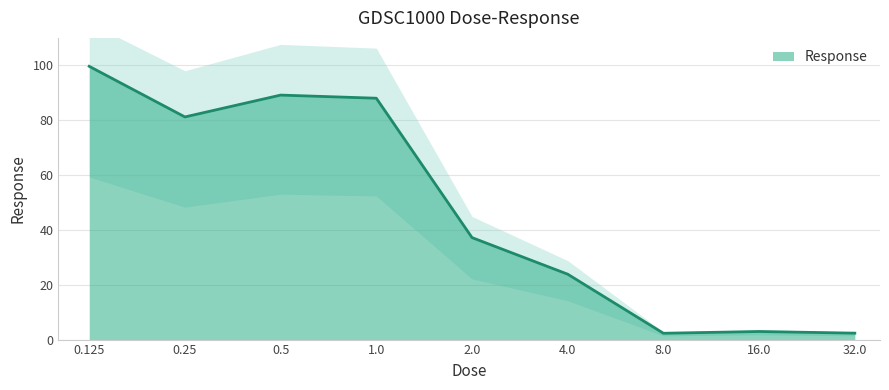

What is the average value?

47.4